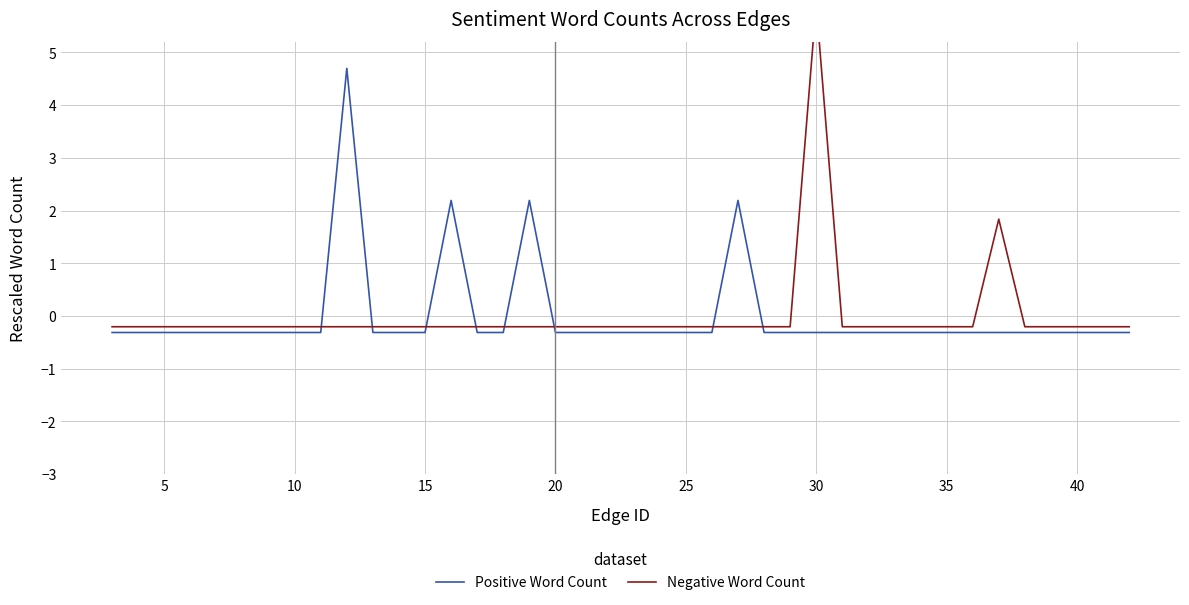

What is the lowest value of the Positive Word Count series?

-0.3